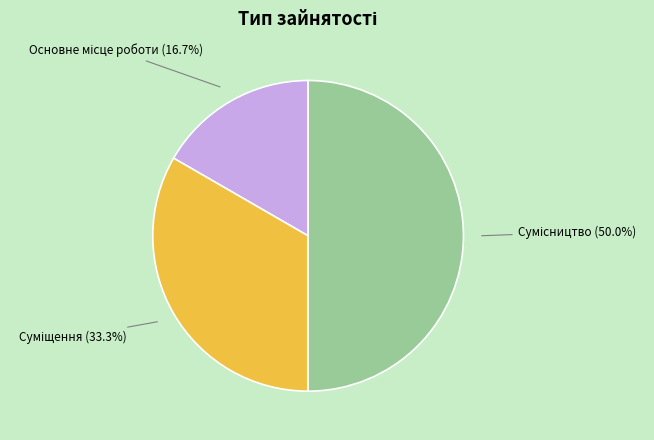

Count the number of slices in the pie.

3